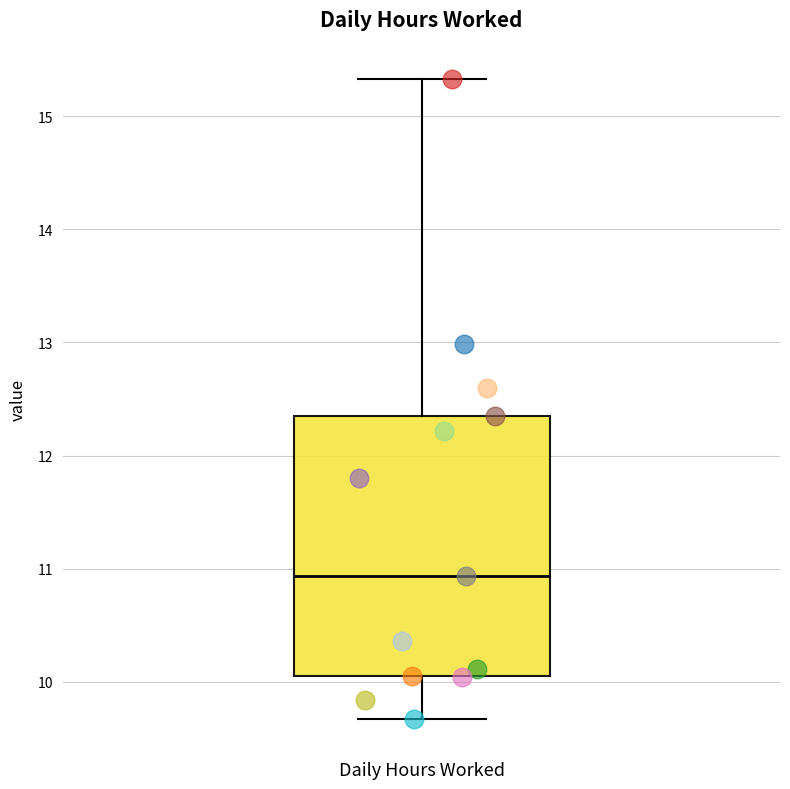

Read this box plot against the y-axis: the position of the median line, the range covered by the box, and the ends of both whiskers. The values are not printed on the chart, so give them approximately, as read against the axis.

median 10.9, box 10.1 to 12.4, whiskers 9.7 to 15.3